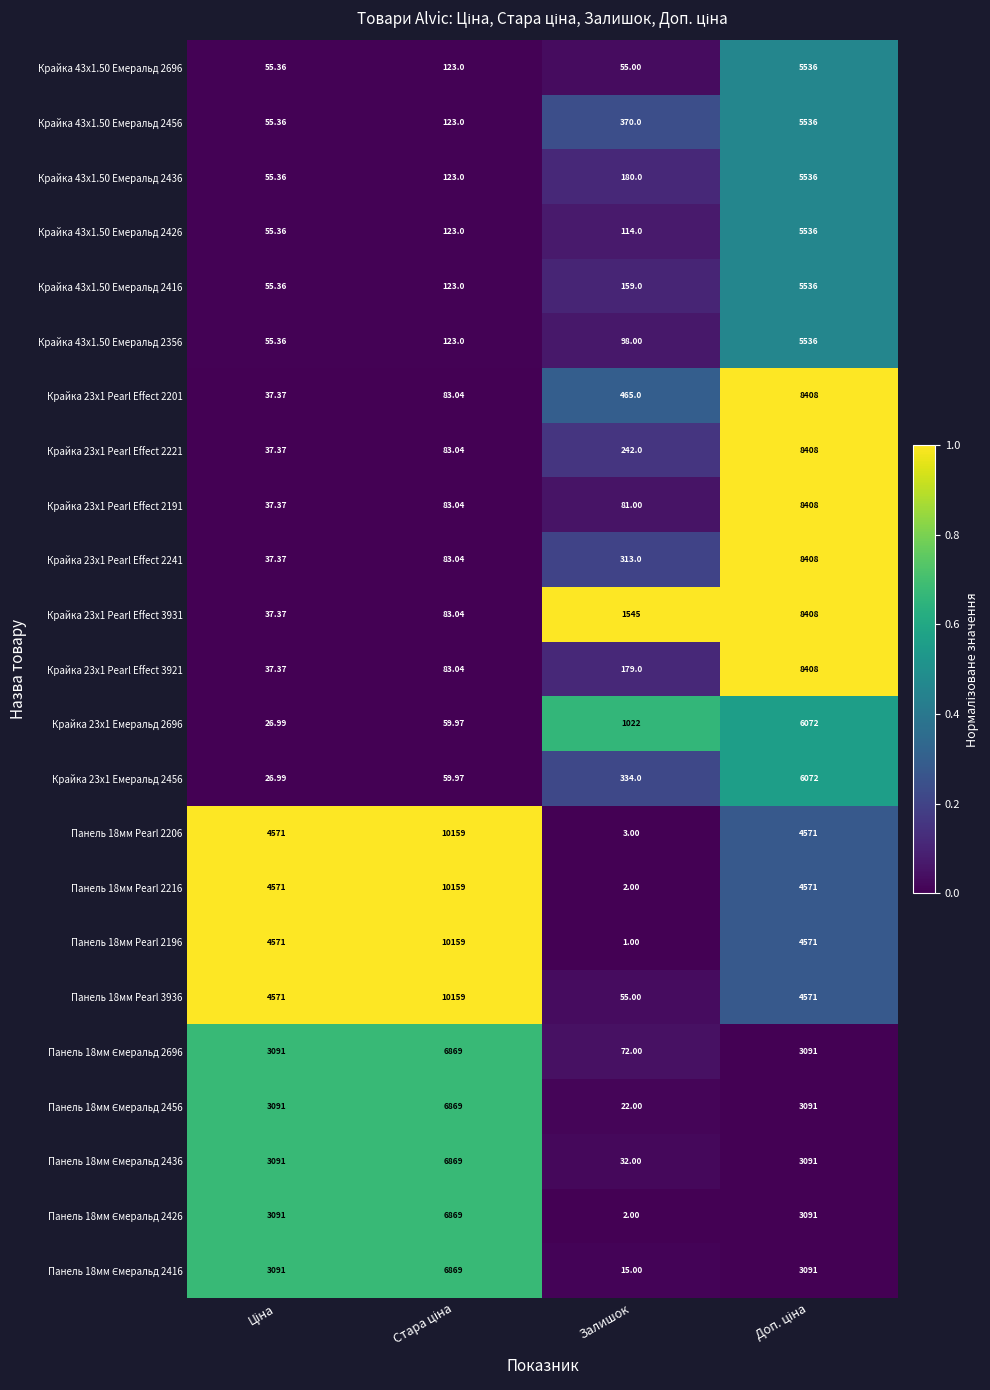

Which category has the lowest value in the Панель 18мм Pearl 2196 series?

Залишок